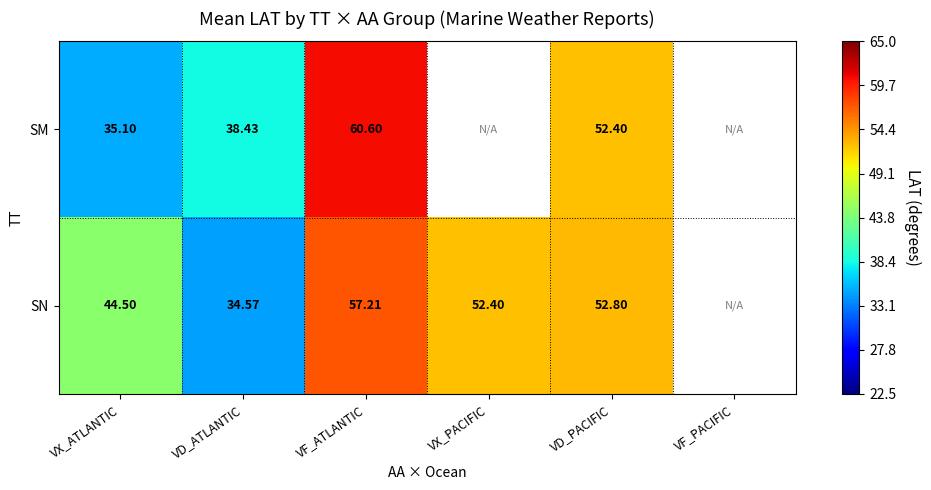

The SN series shows 57.2 at VF_ATLANTIC. True or false?

True